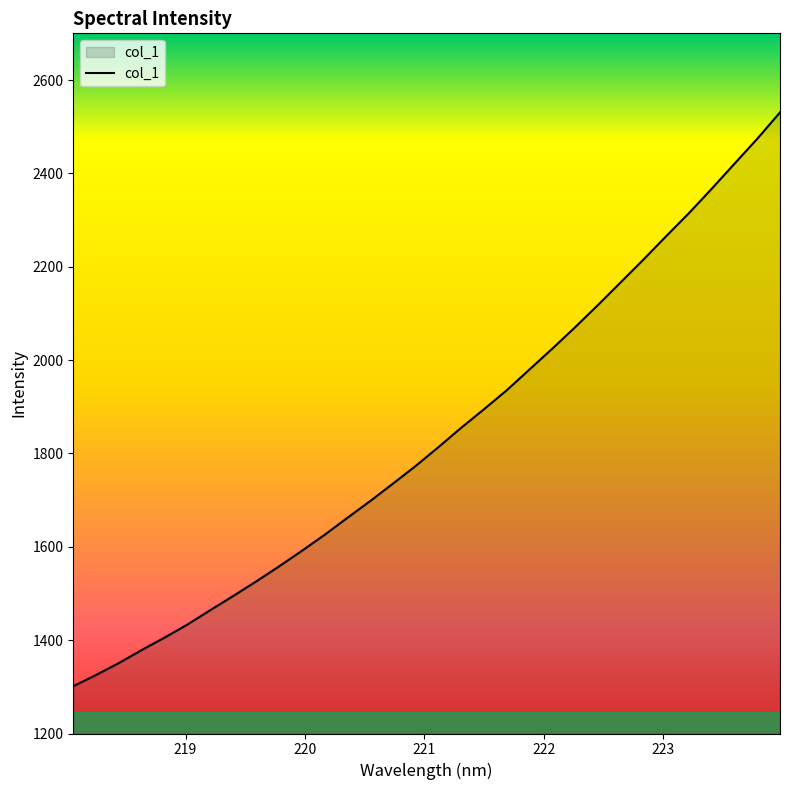

Does the chart display data point markers on the line(s)?

No